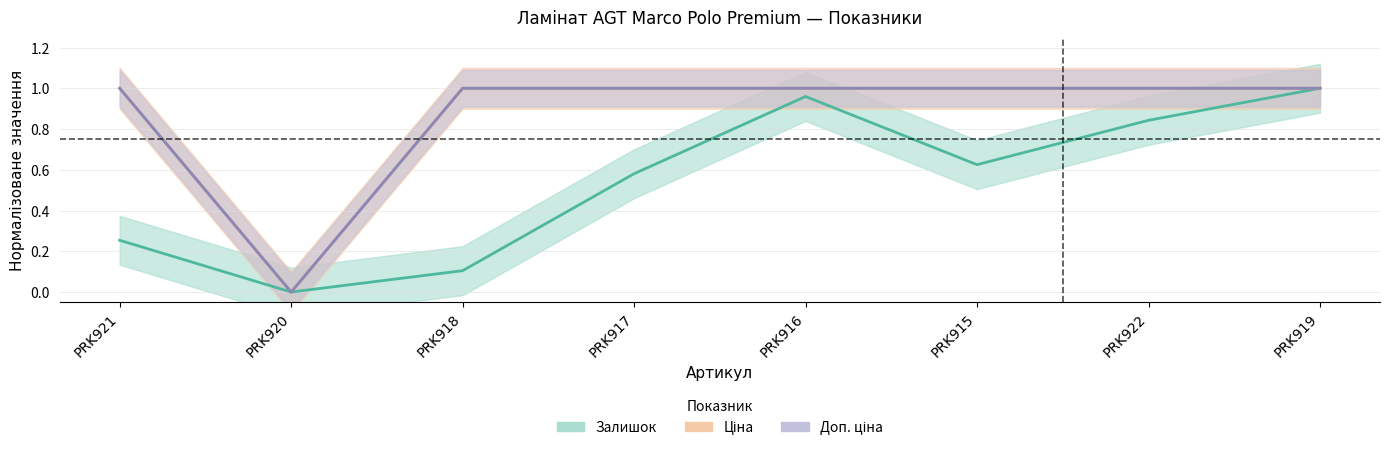

At which category is the sum across all series the highest?

PRK919